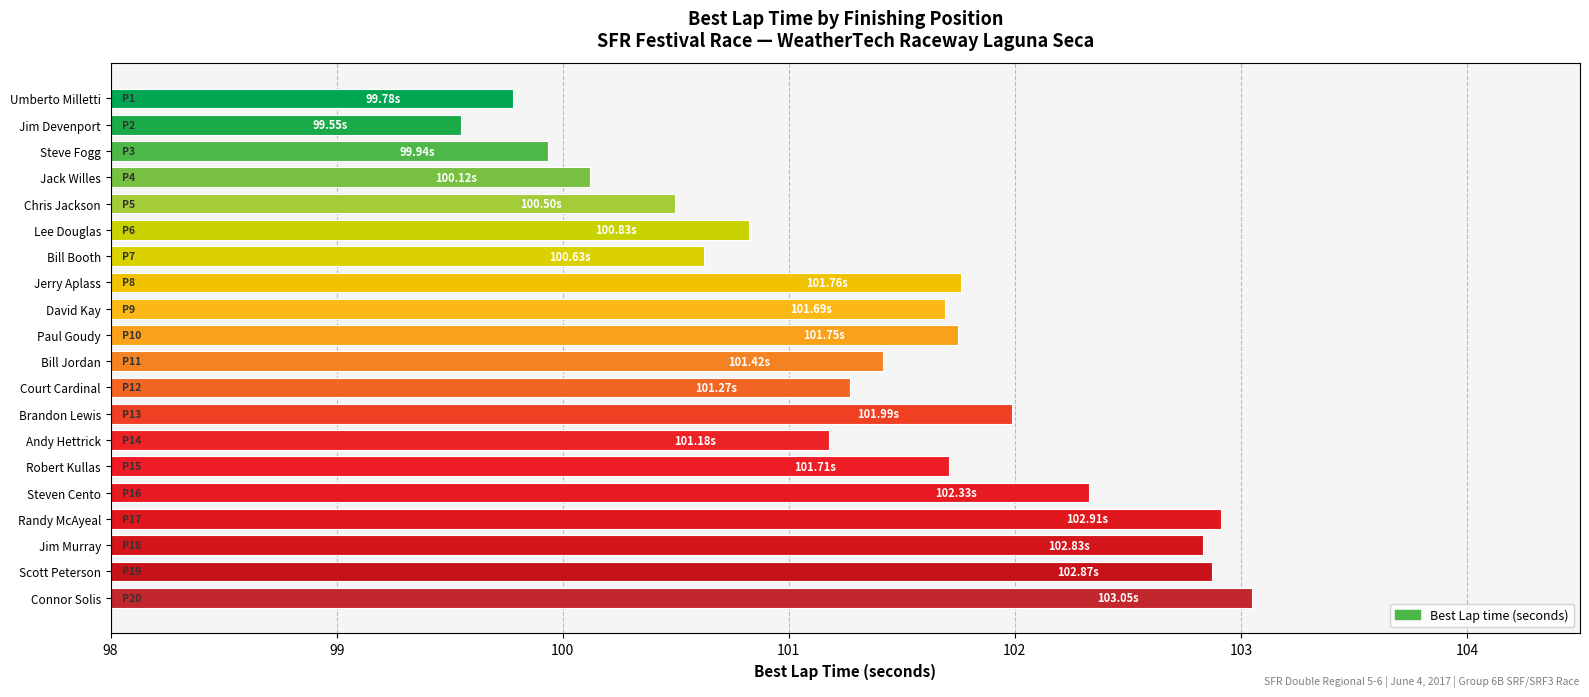

How many bars are there in total?

20